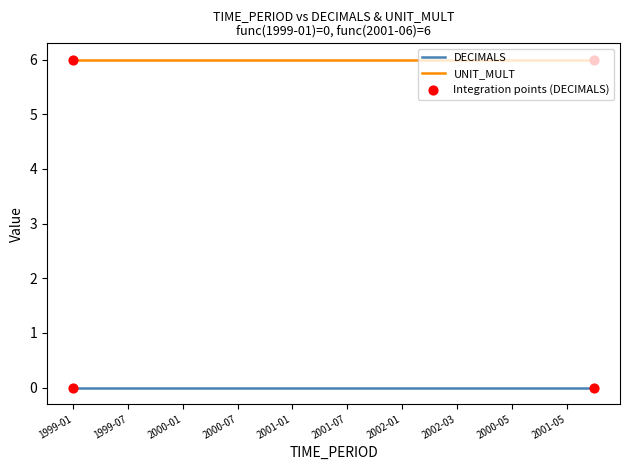

Which series has the largest total across all categories?

UNIT_MULT